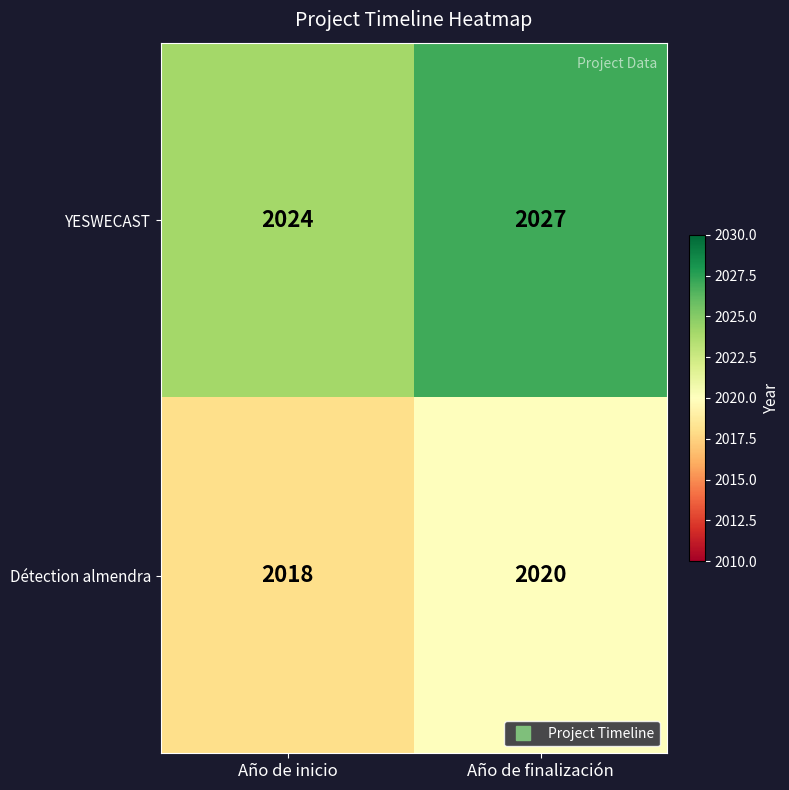

Reading left to right, extract all data points from this chart.

YESWECAST: 2024	2027
Détection almendra: 2018	2020